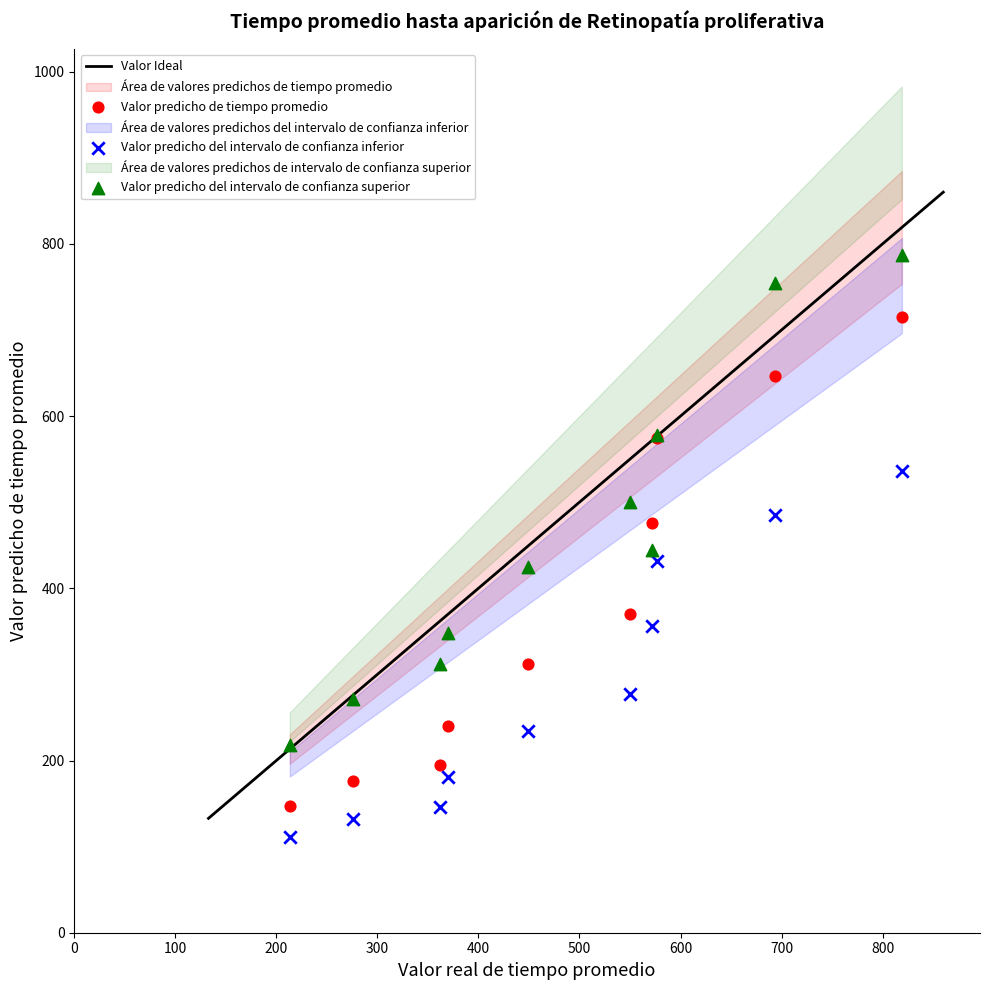

Which series reaches the maximum Y coordinate?

Valor predicho del intervalo de confianza superior